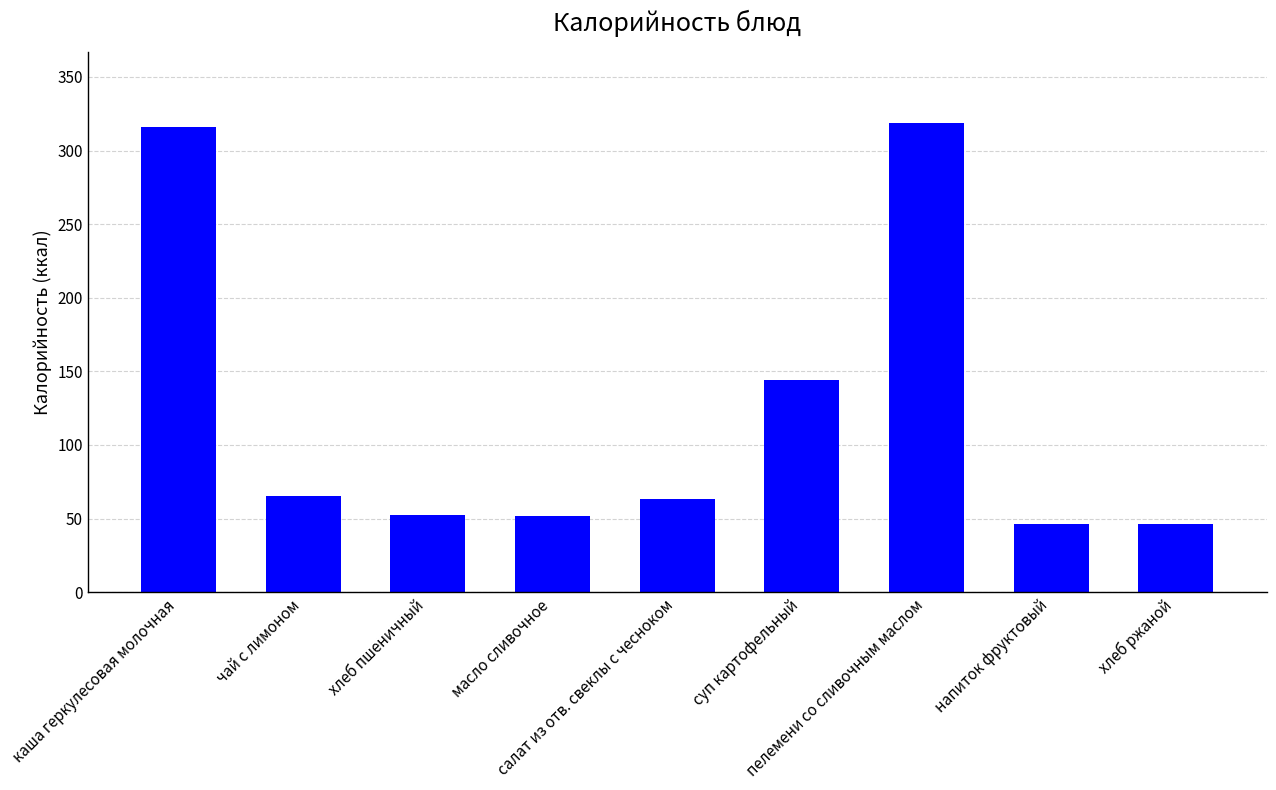

Count the number of data series in this chart.

1